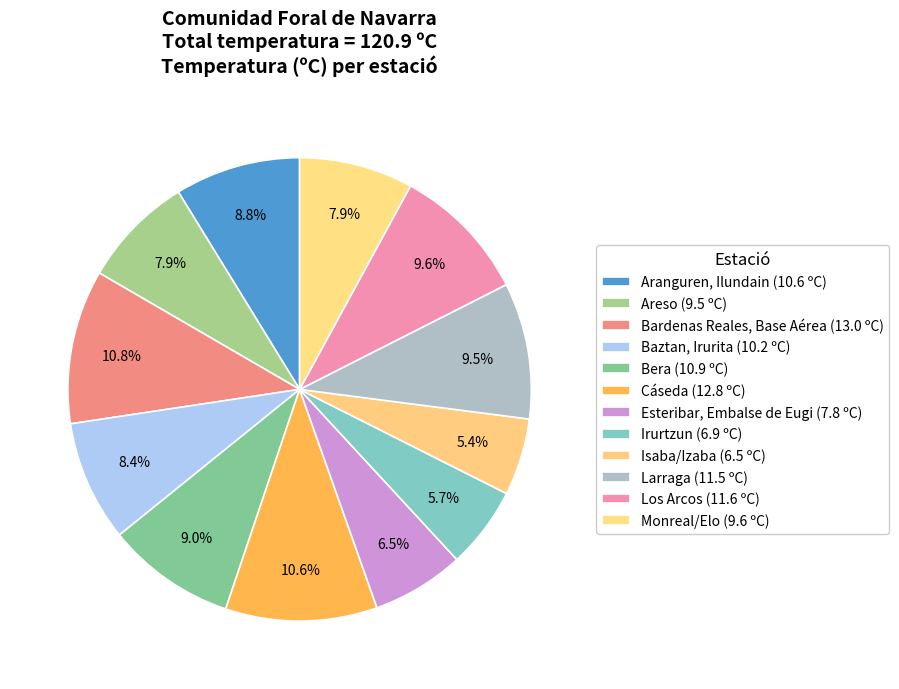

How many segments does this pie chart have?

12